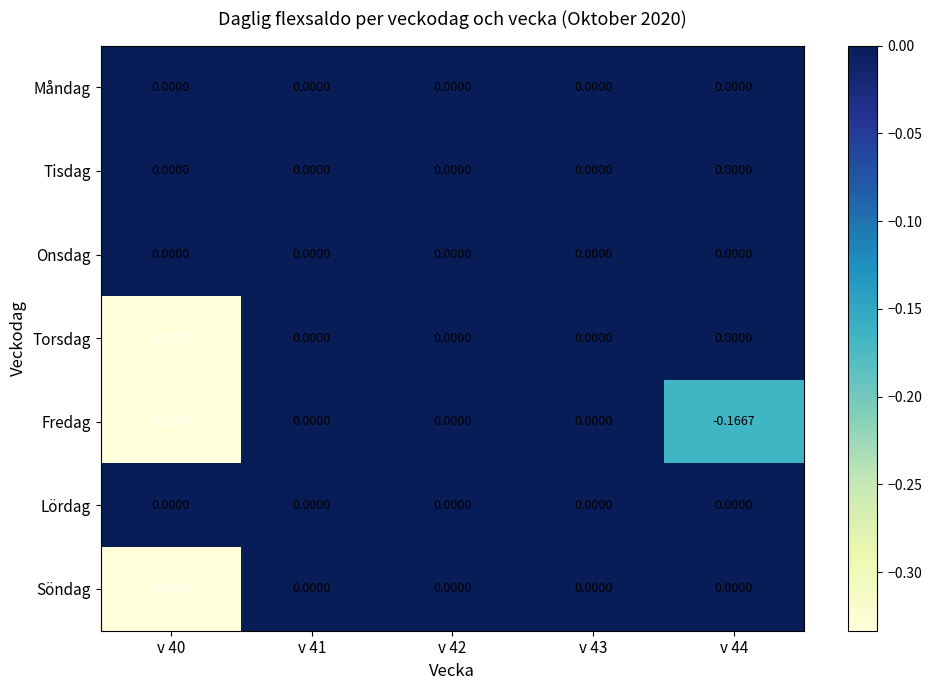

Is the value of Lördag at v 44 greater than the value of Söndag at v 40?

Yes